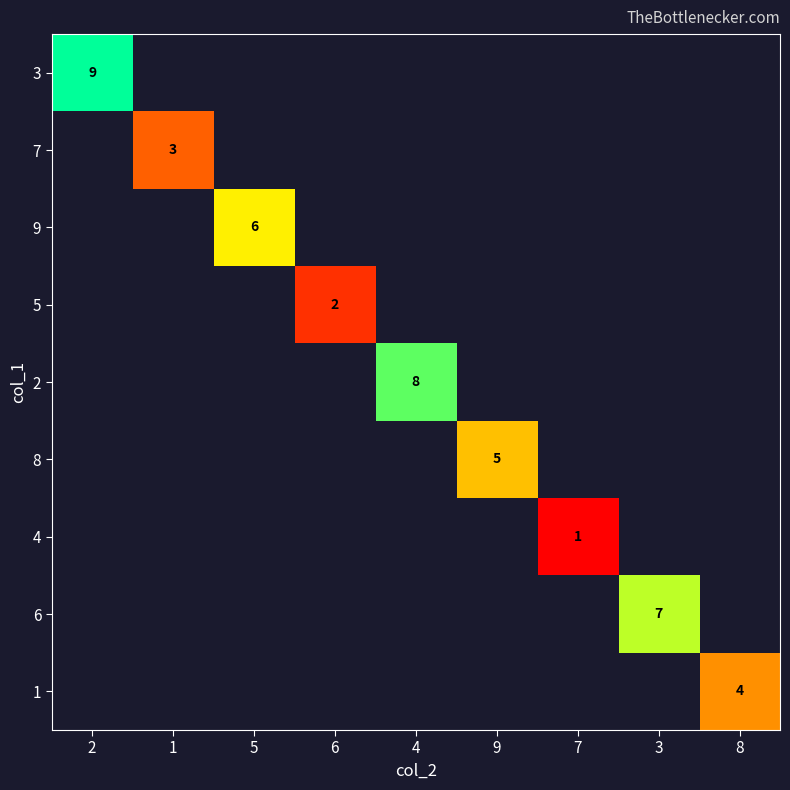

Which label corresponds to the largest value in the chart?

2